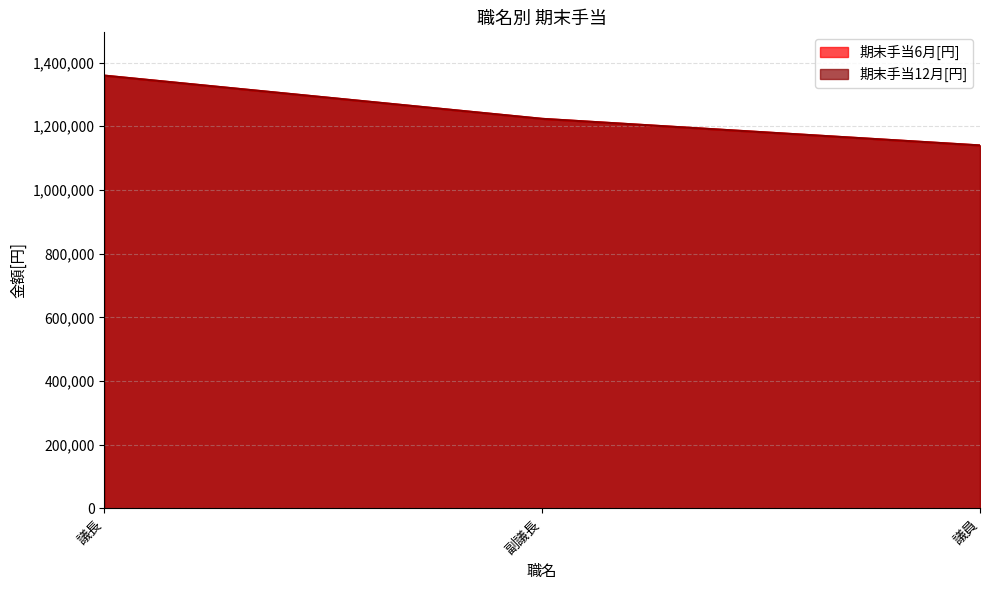

Is it true that 期末手当12月[円] equals 644017 at 副議長?

False